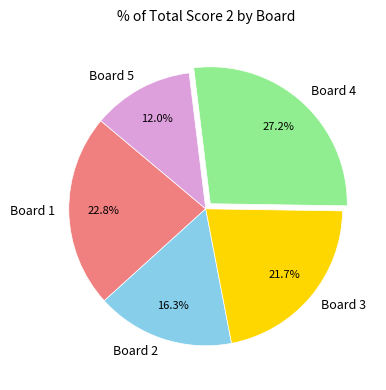

How many slices are in this pie chart?

5